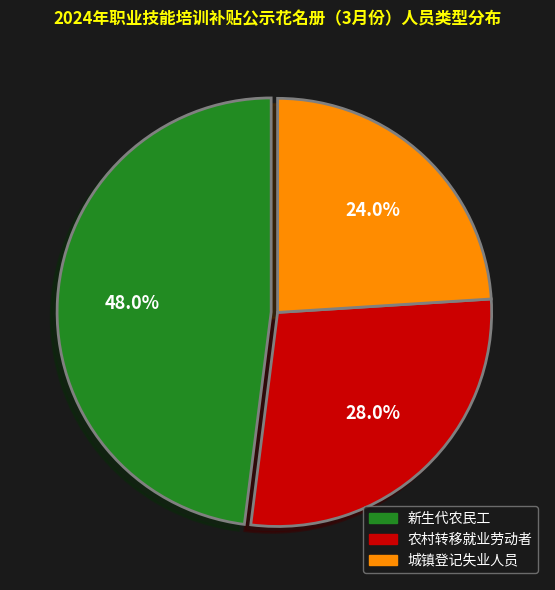

Is 新生代农民工 the majority of the pie?

No